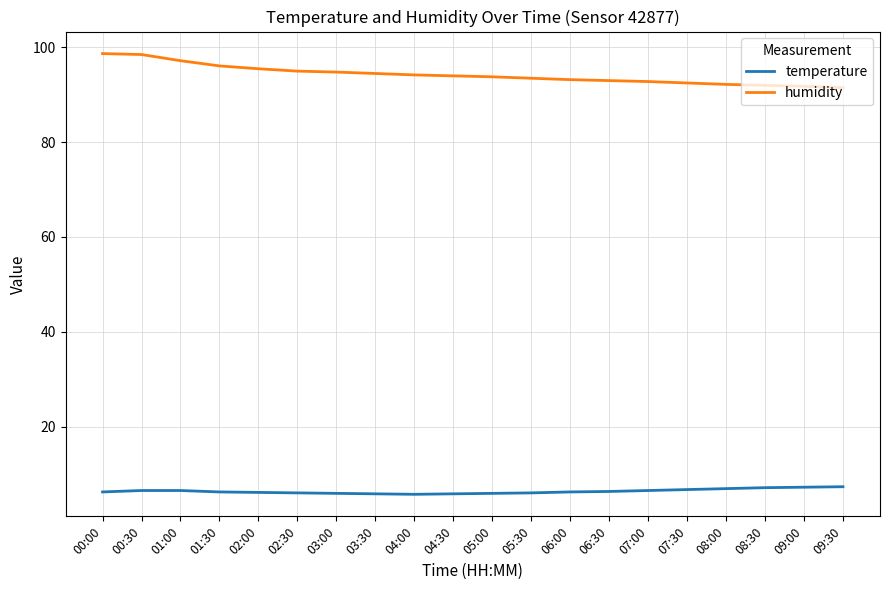

Rank the series by their maximum value, from lowest to highest.

temperature, humidity